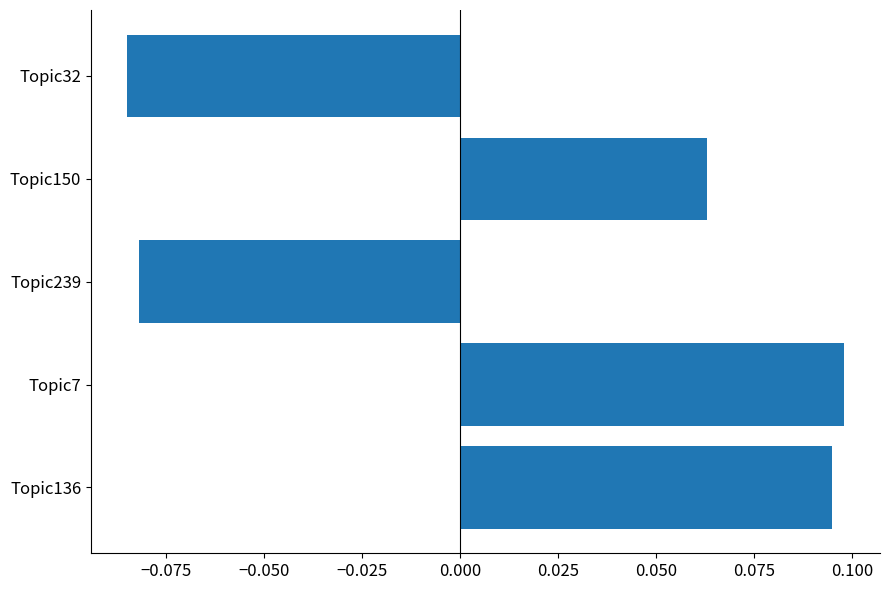

How many values are below zero?

2